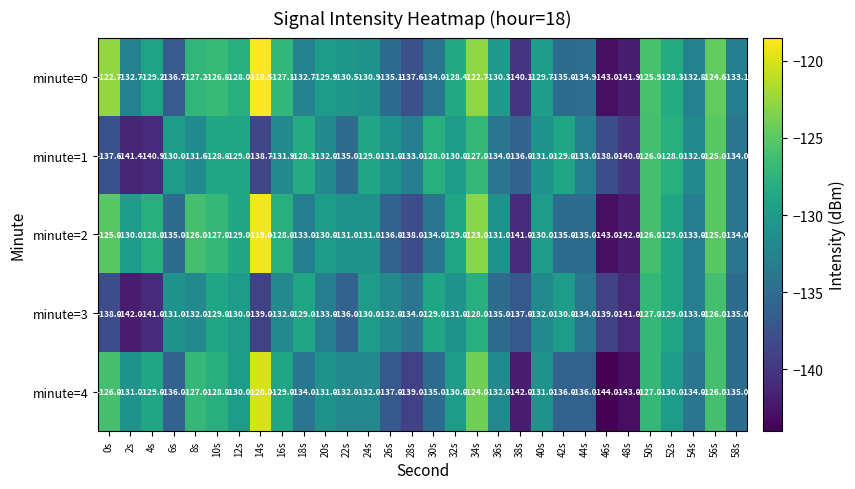

True or false: minute=0 has a value of -137.6 at 28s.

True